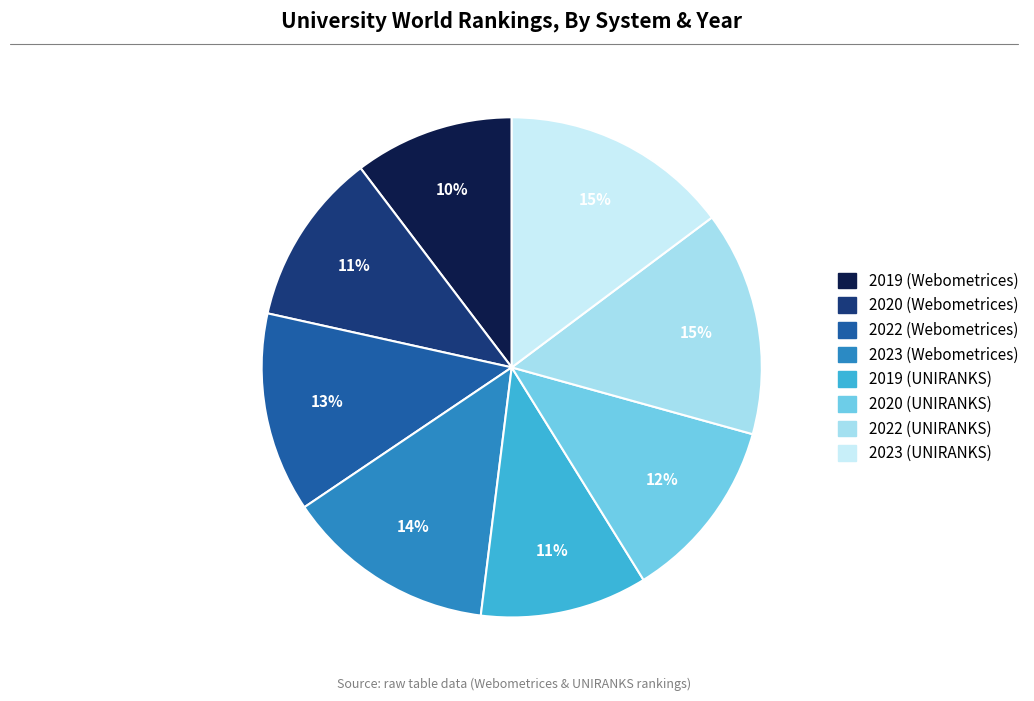

How many segments does this pie chart have?

8